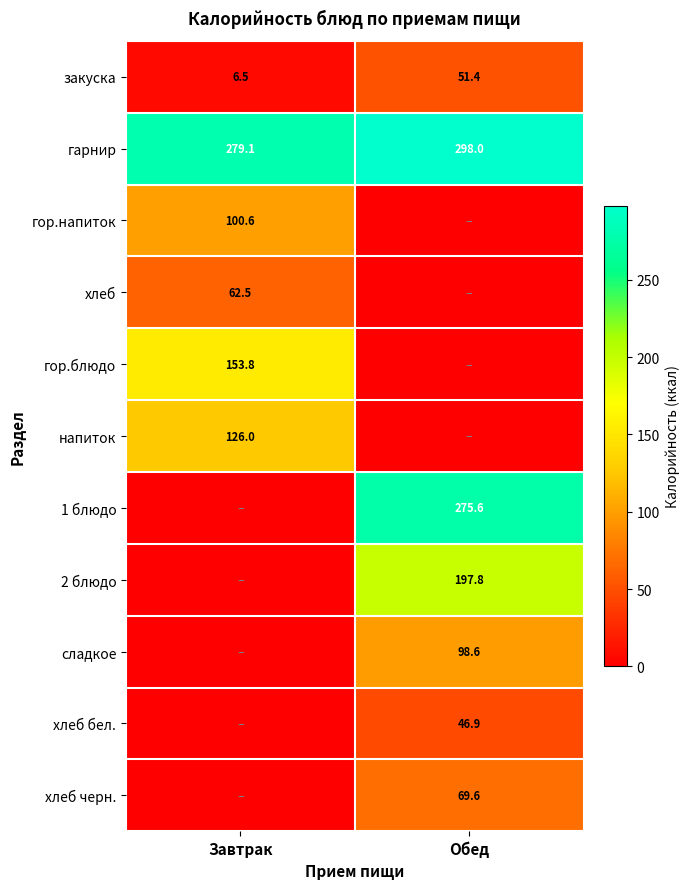

At which label does закуска reach its peak?

Обед